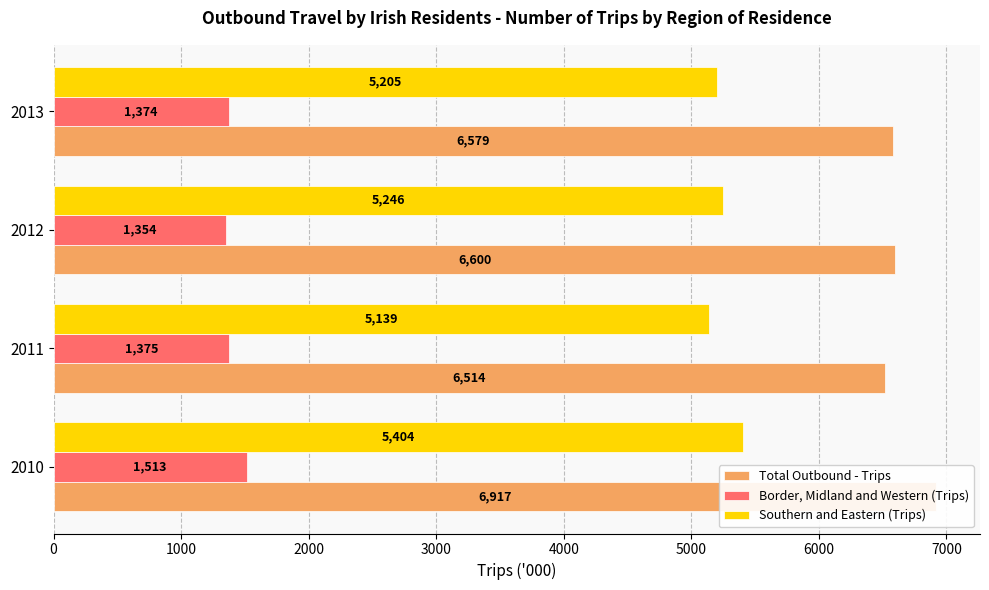

What is the value of the Total Outbound - Trips bar at the 4th from the left?

6578.6